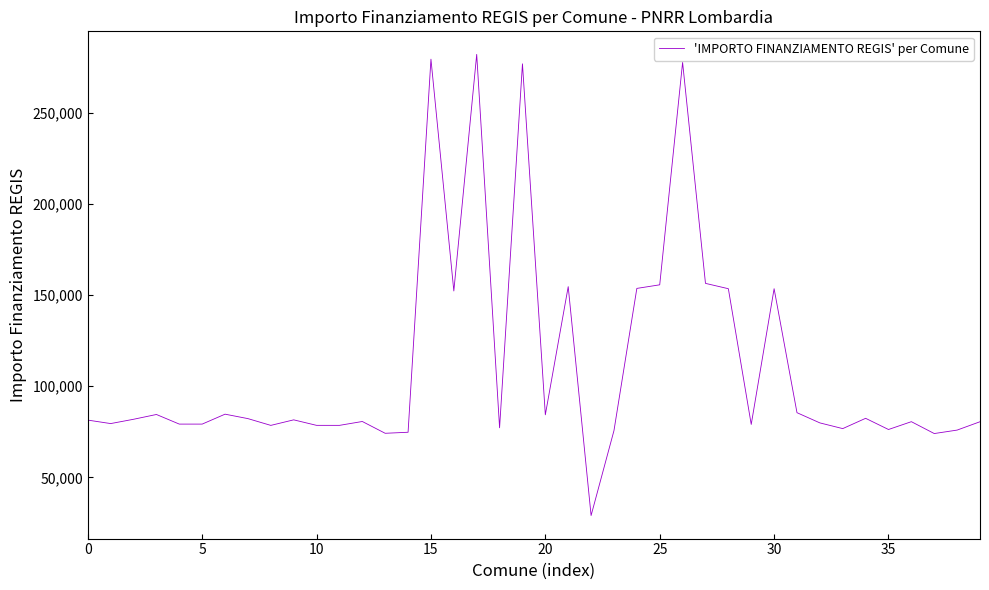

What is the maximum value shown in the chart?

281874.7